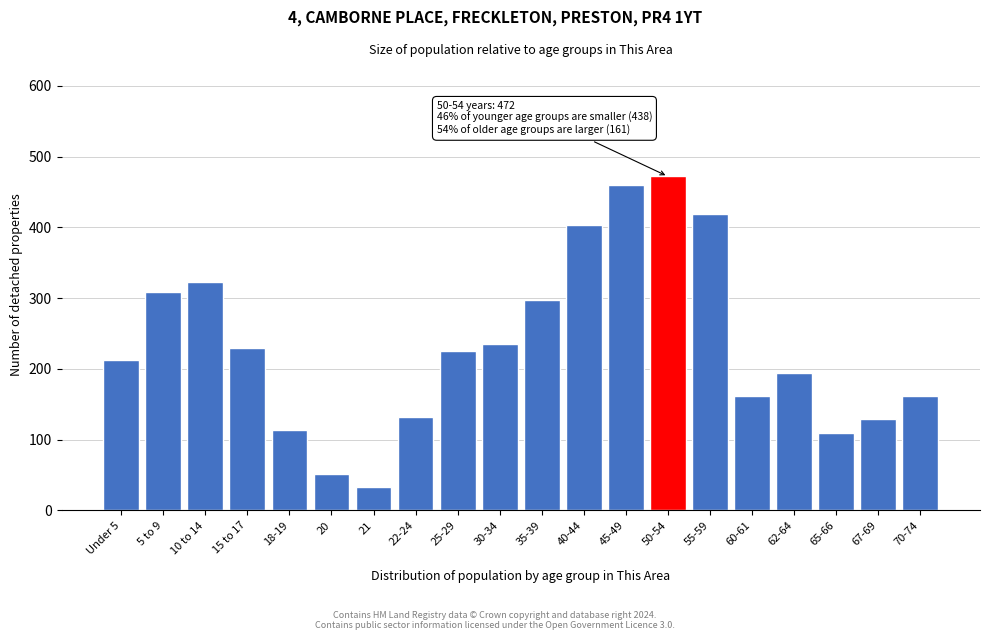

Reading left to right, what are all the values shown in this chart?

Under 5=213	5 to 9=308	10 to 14=323	15 to 17=230	18-19=113	20=51	21=33	22-24=132	25-29=226	30-34=235	35-39=298	40-44=404	45-49=460	50-54=472	55-59=419	60-61=161	62-64=194	65-66=110	67-69=129	70-74=161